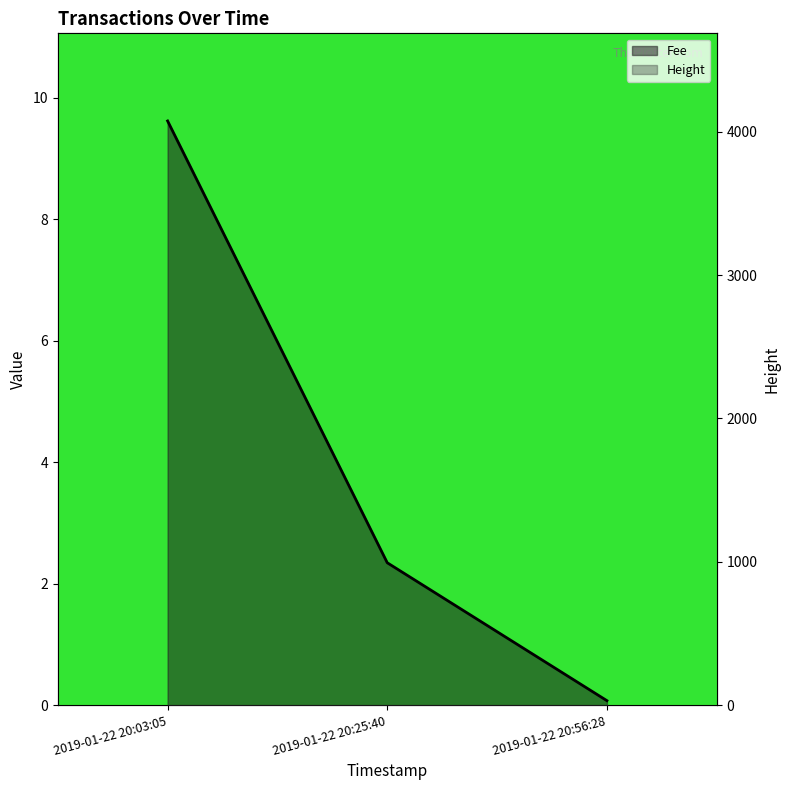

How many lines are shown in the chart?

2